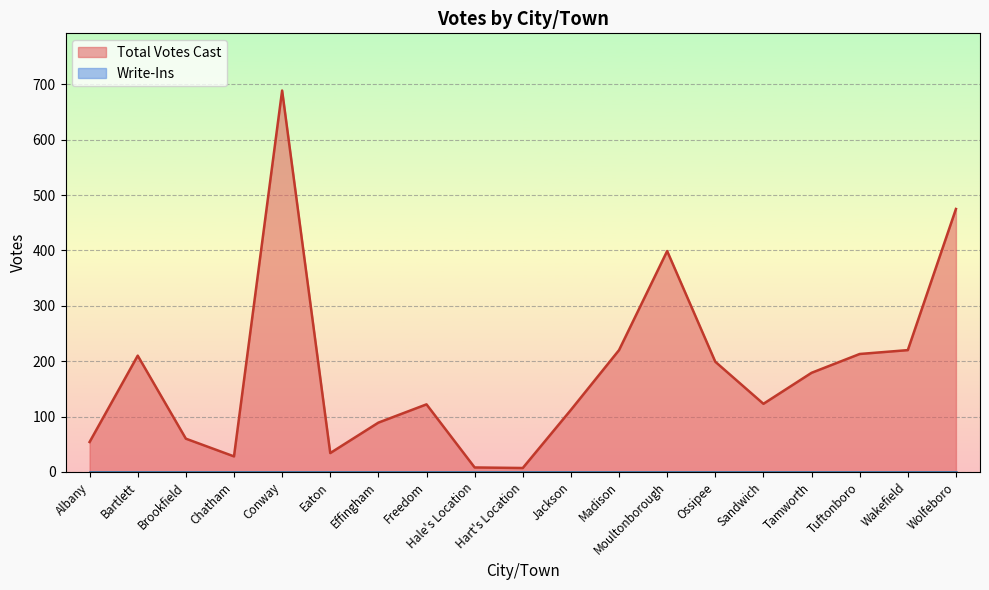

Is it true that the value at Chatham is 28?

True